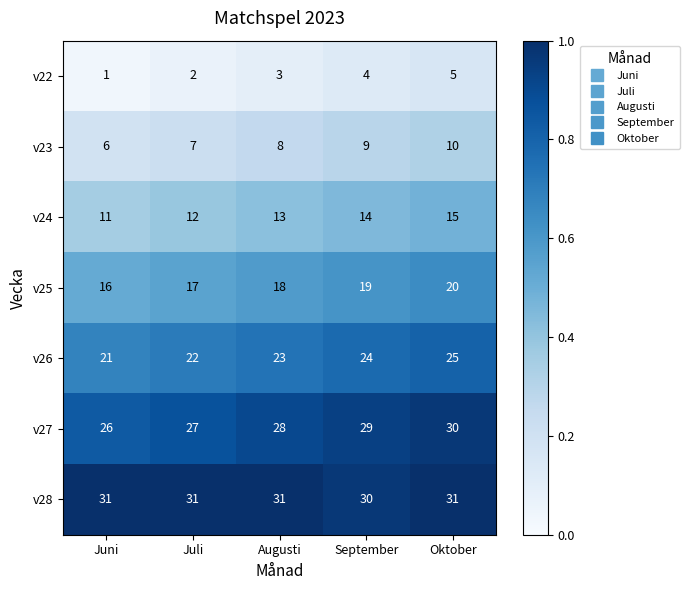

Which category has the lowest value in the v25 series?

Juni